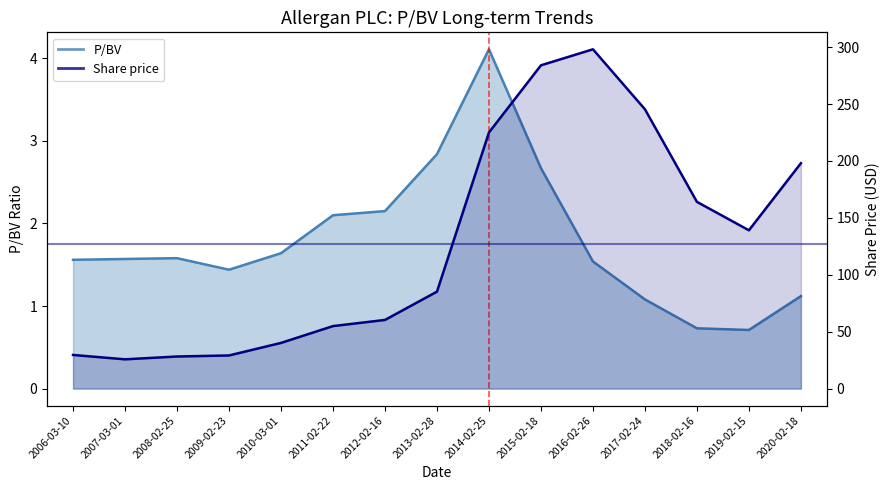

Which label corresponds to the largest value in the chart?

2016-02-26